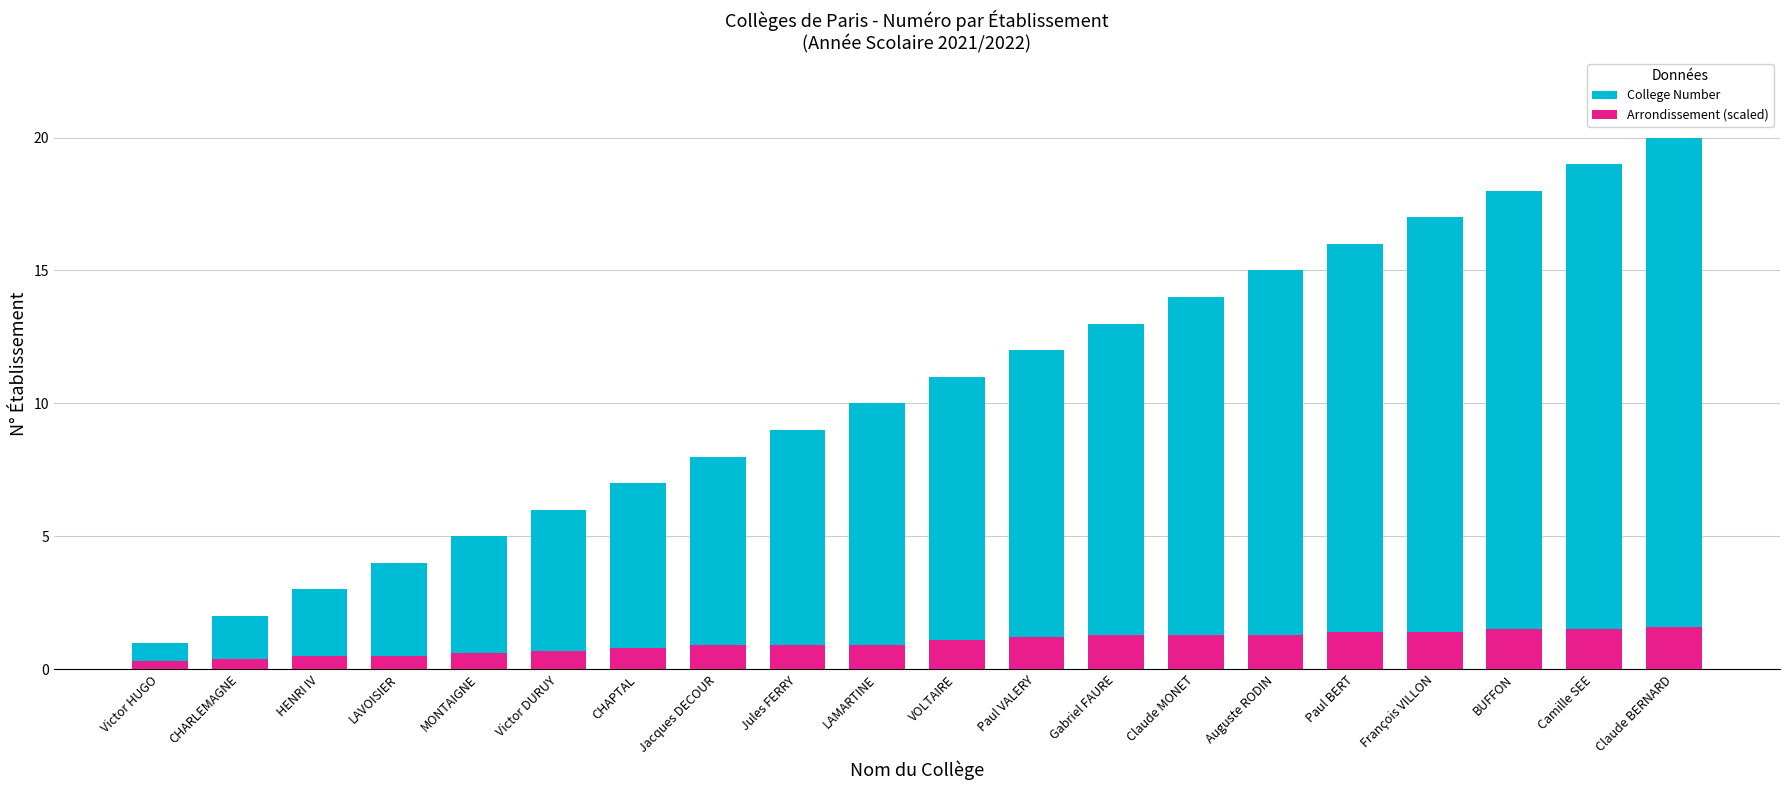

What is the average value of the Arrondissement (scaled) series?

1.0